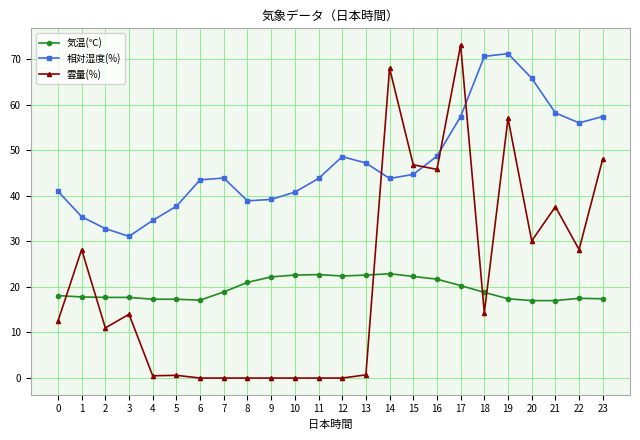

How many distinct data groups are displayed?

3